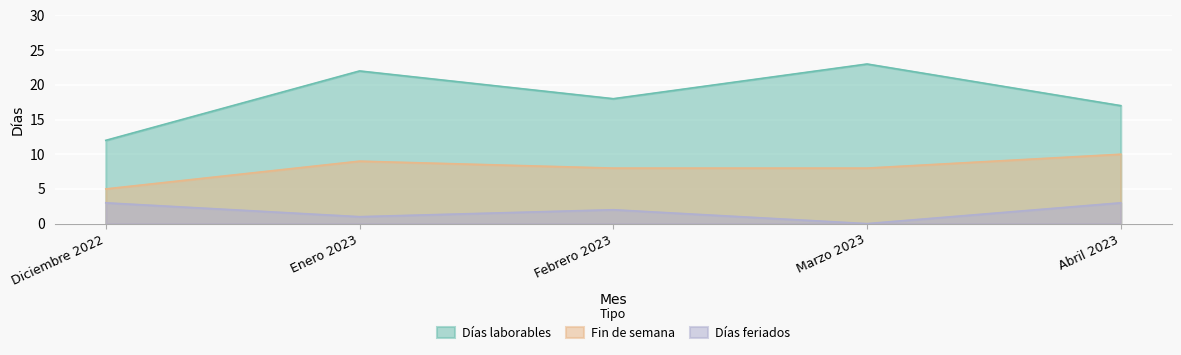

Rank the series at Marzo 2023 from highest to lowest value.

Días laborables, Fin de semana, Días feriados